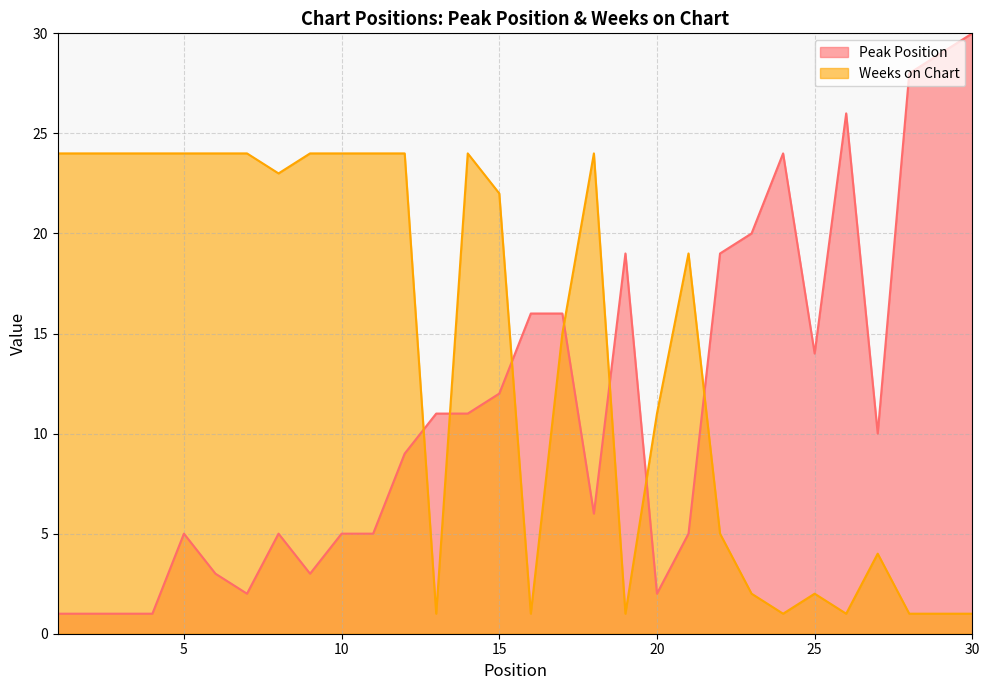

What are all the series names shown in the legend?

Peak Position, Weeks on Chart